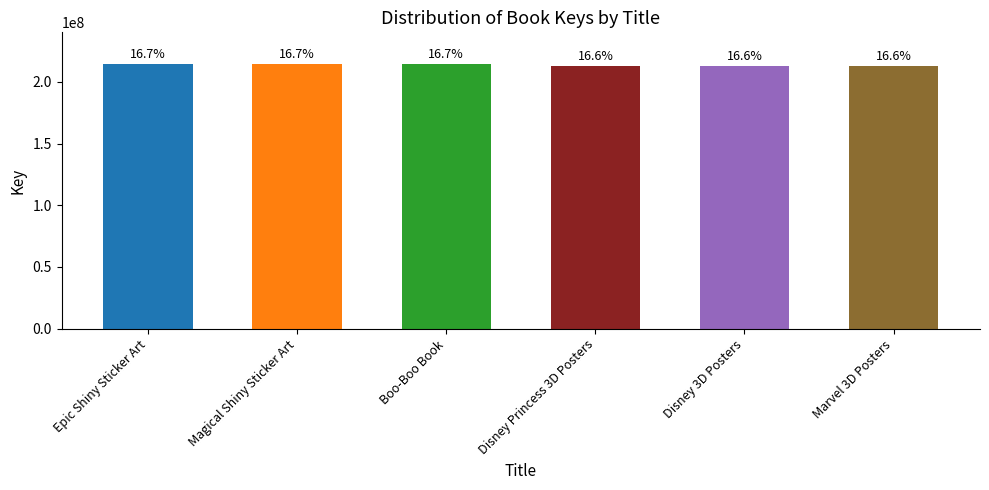

Where does the data first go above 214439545?

Epic Shiny Sticker Art